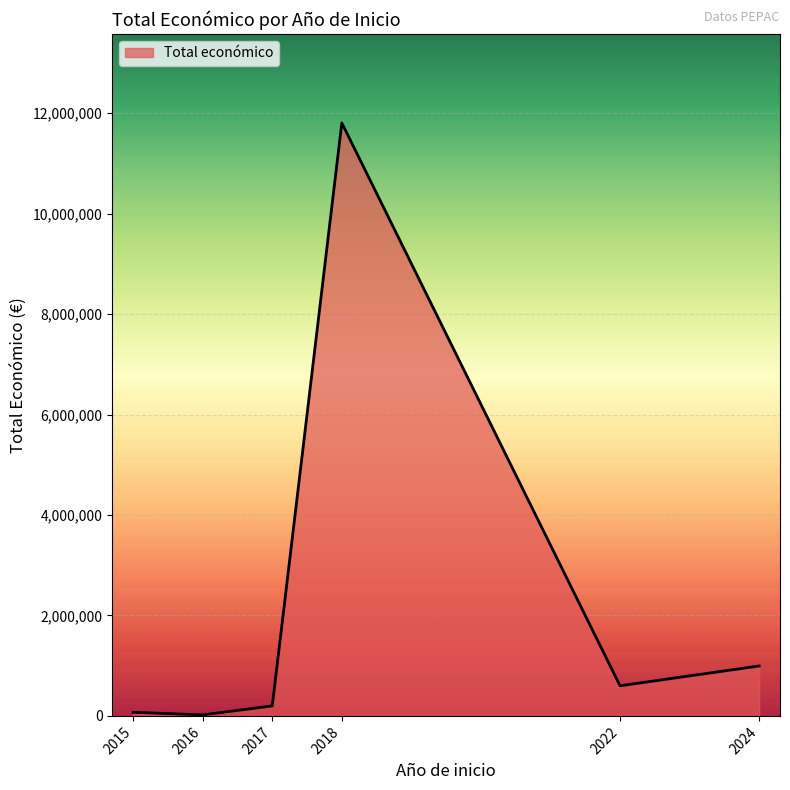

True or false: there are more than 2 points higher than both neighbors.

False